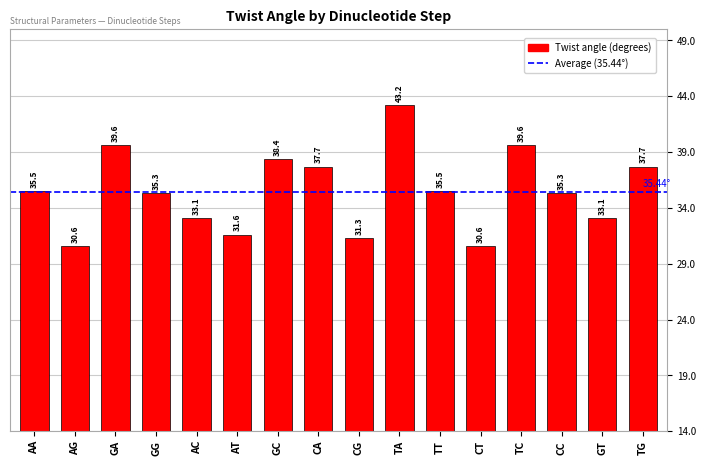

Approximately how many times larger is the value at CA compared to AC?

1.1